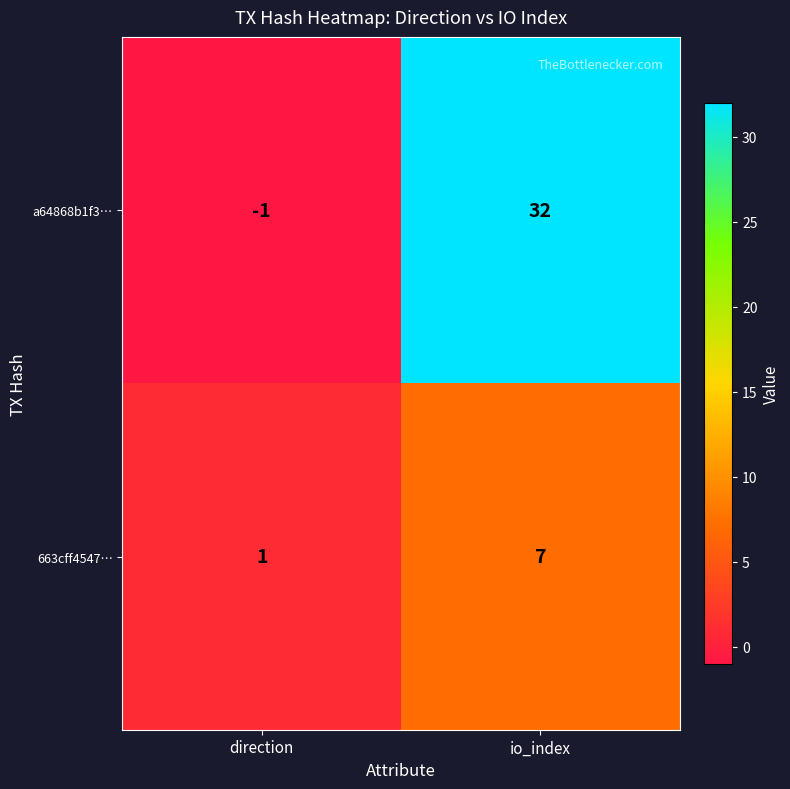

What is the difference between the a64868b1f3… values at io_index and direction?

33